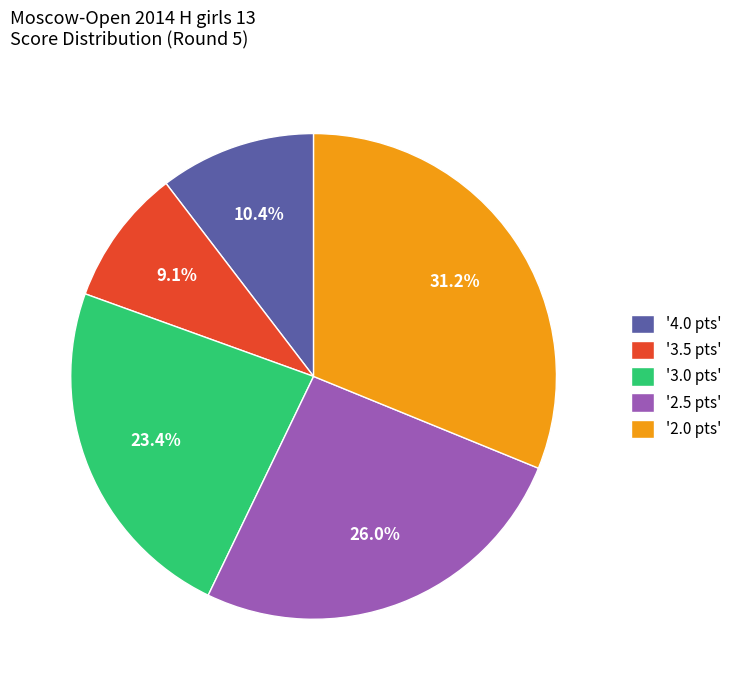

Which category has the biggest portion of the pie?

'2.0 pts'